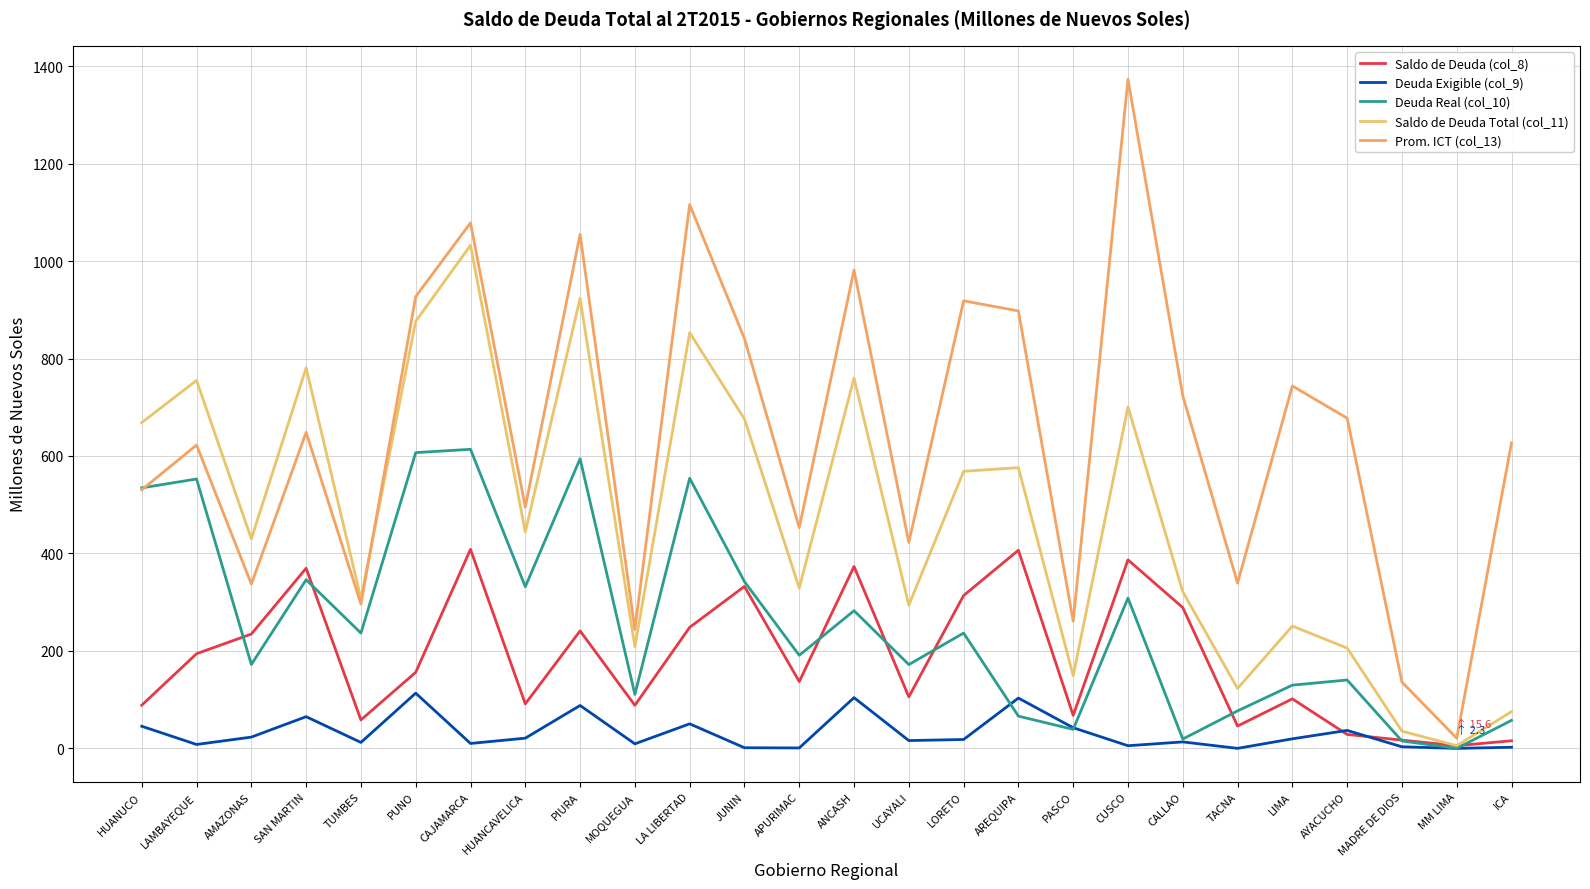

What is the spread (max minus min) of values at LORETO?

900.2